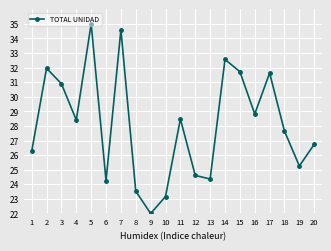

Which category has the highest value across all series?

5